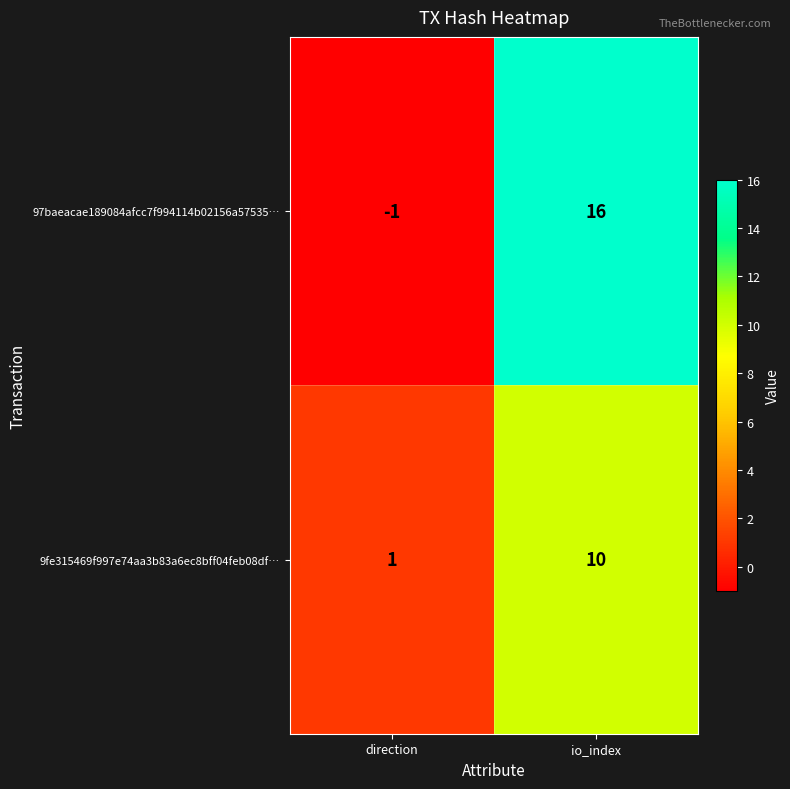

Reading right to left, what are all the values shown in this chart?

97baeacae189084afcc7f994114b02156a57535…: io_index=16	direction=-1
9fe315469f997e74aa3b83a6ec8bff04feb08df…: io_index=10	direction=1